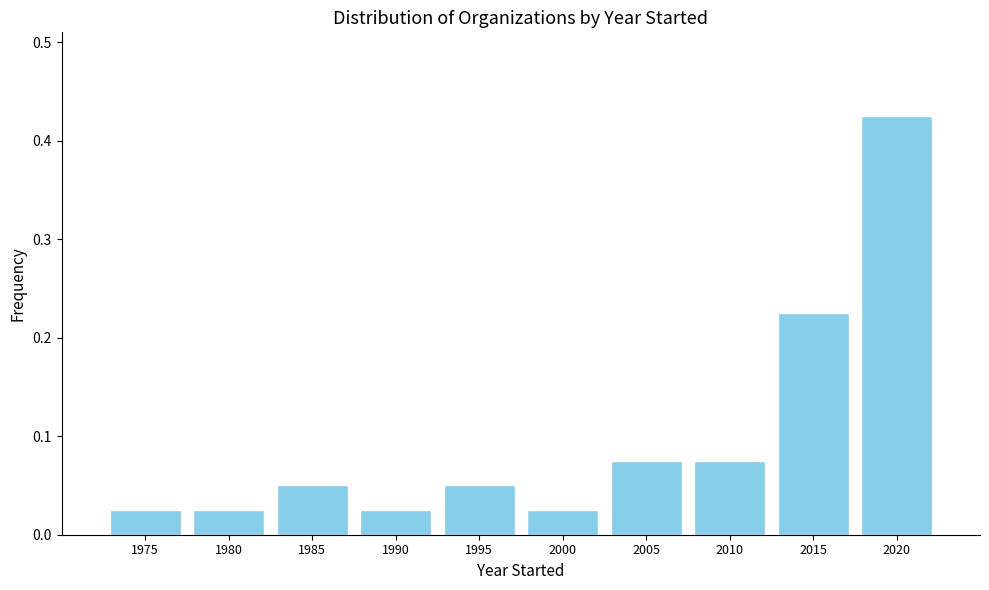

What is the change in value from 2000 to 2020?

+0.4